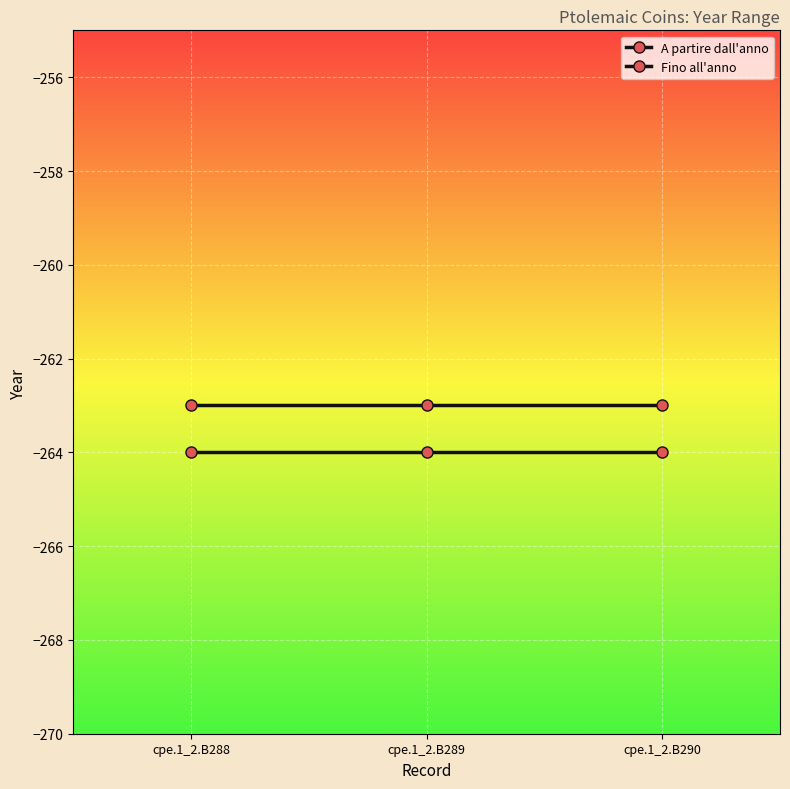

Which has a higher value, cpe.1_2.B289 or cpe.1_2.B290?

cpe.1_2.B289